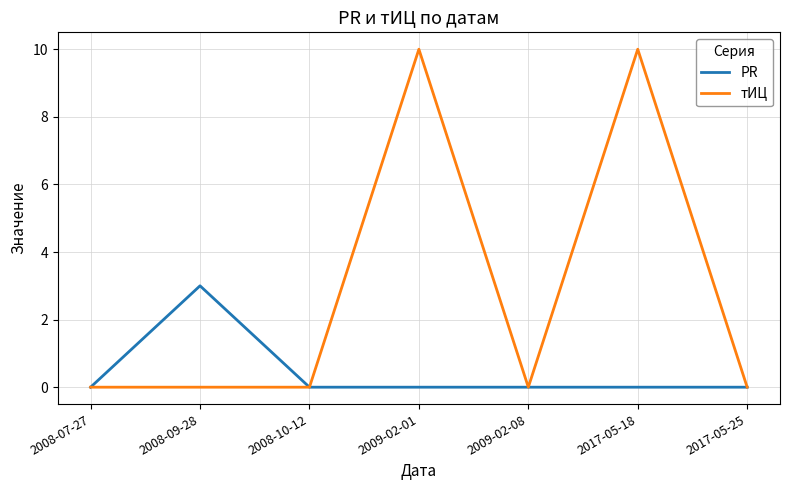

Is it true that тИЦ equals 6 at 2008-09-28?

False